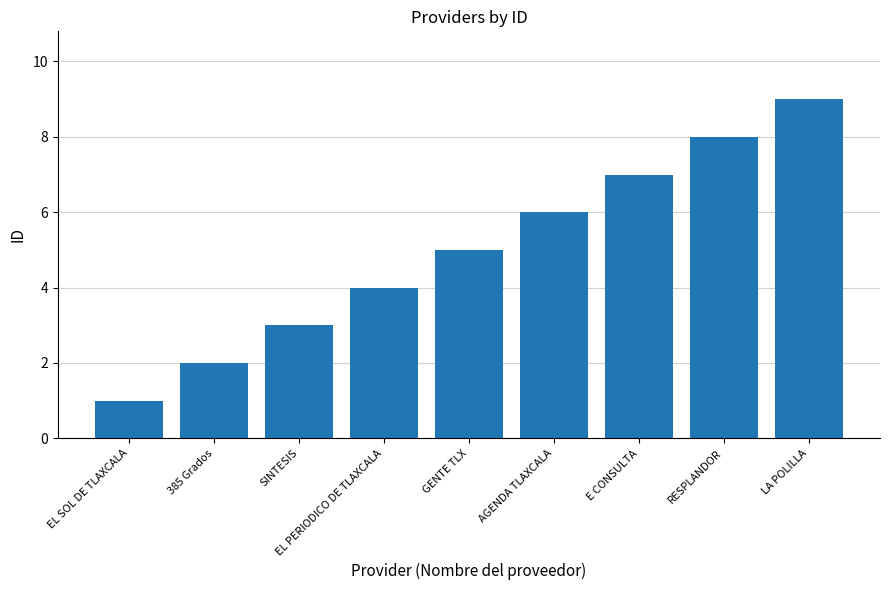

Reading right to left, extract all data points from this chart.

9	8	7	6	5	4	3	2	1